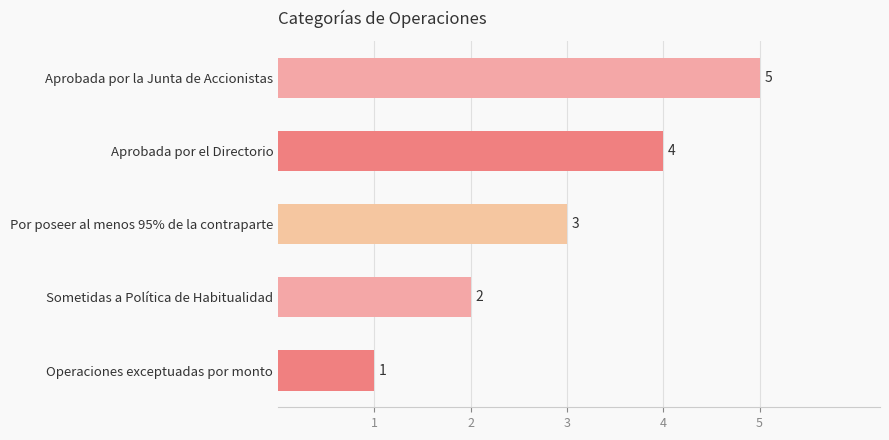

Is it true that the value at Aprobada por la Junta de Accionistas is 8?

False